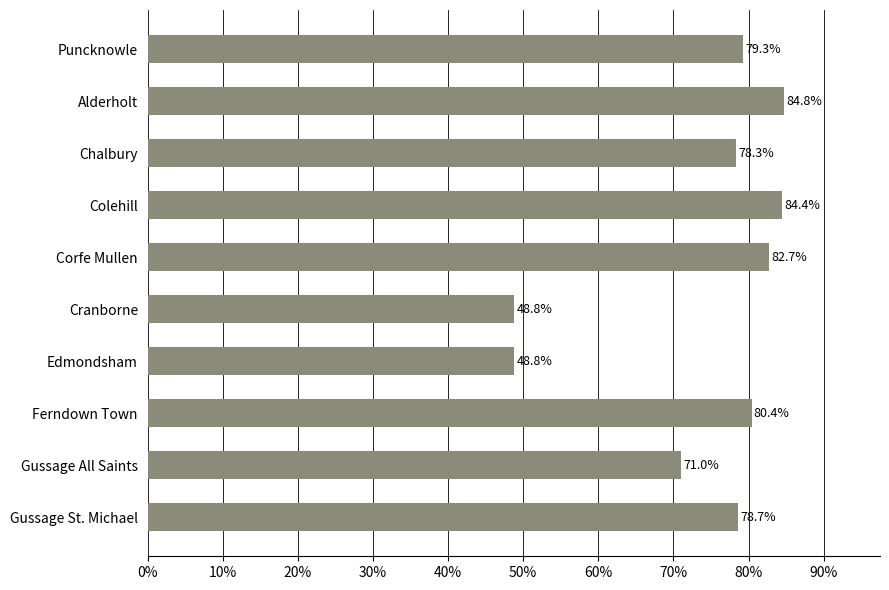

Reading top to bottom, list all the values displayed in this chart.

Puncknowle=79.3	Alderholt=84.8	Chalbury=78.3	Colehill=84.4	Corfe Mullen=82.7	Cranborne=48.8	Edmondsham=48.8	Ferndown Town=80.4	Gussage All Saints=71.0	Gussage St. Michael=78.7